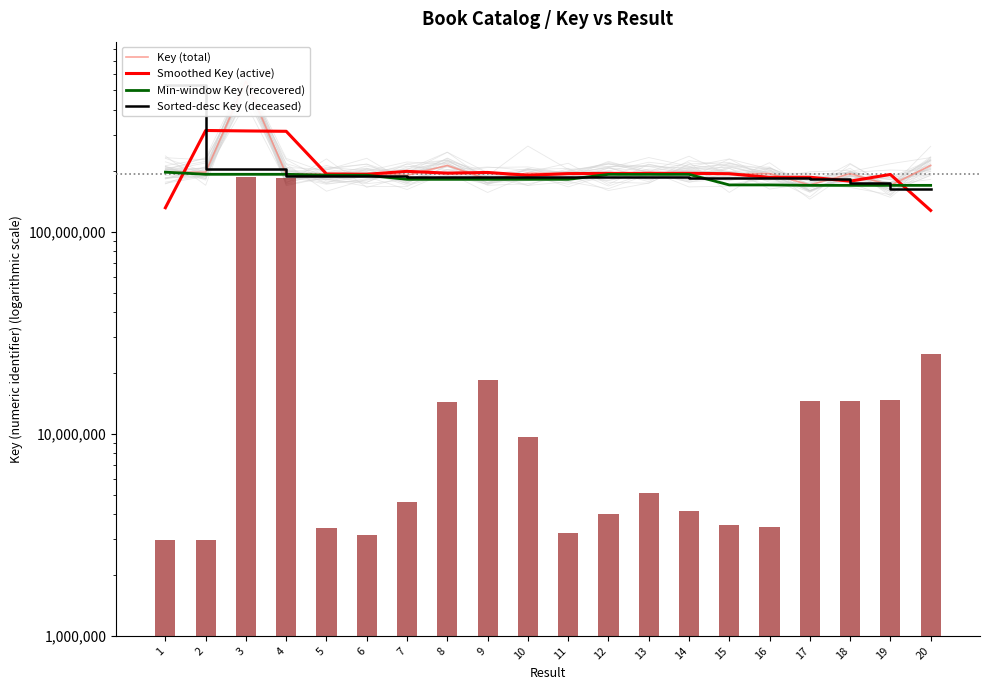

Reading left to right, extract all data points from this chart.

Key (total): 197173170.0	197172650.0	556505949.0	192418196.0	193360104.0	193800705.0	190408117.0	212794779.0	181680694.0	195040930.0	194435919.0	192284091.0	196560842.0	194186888.0	192949951.0	194003965.0	170471900.0	193805358.0	169646522.0	212792839.0
Smoothed Key (active): 131448606.7	316950589.7	315365598.3	314094749.7	193193001.7	192522975.3	199001200.3	194961196.7	196505467.7	190385847.7	193920313.3	194426950.7	194343940.3	194565893.7	193713601.3	185808605.3	186093741.0	177974593.3	192081573.0	127479787.0
Min-window Key (recovered): 197172650.0	192418196.0	192418196.0	192418196.0	190408117.0	190408117.0	181680694.0	181680694.0	181680694.0	181680694.0	181680694.0	192284091.0	192284091.0	192284091.0	170471900.0	170471900.0	169646522.0	169646522.0	169646522.0	169646522.0
Sorted-desc Key (deceased): 534245711.0	204282987.8	204281125.4	189286243.2	189285744.0	188698408.3	187239292.8	186658482.2	186419412.5	186243806.4	186053143.7	186048676.8	185625699.8	185231953.0	184721468.2	184592727.4	182791792.3	174413466.2	163653024.0	162860661.1